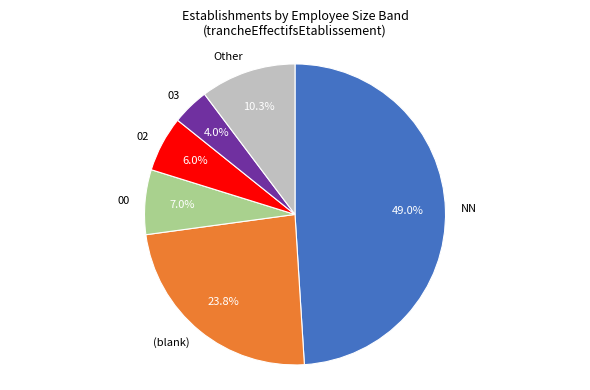

Rank the categories by value from lowest to highest.

03, 02, 00, Other, (blank), NN